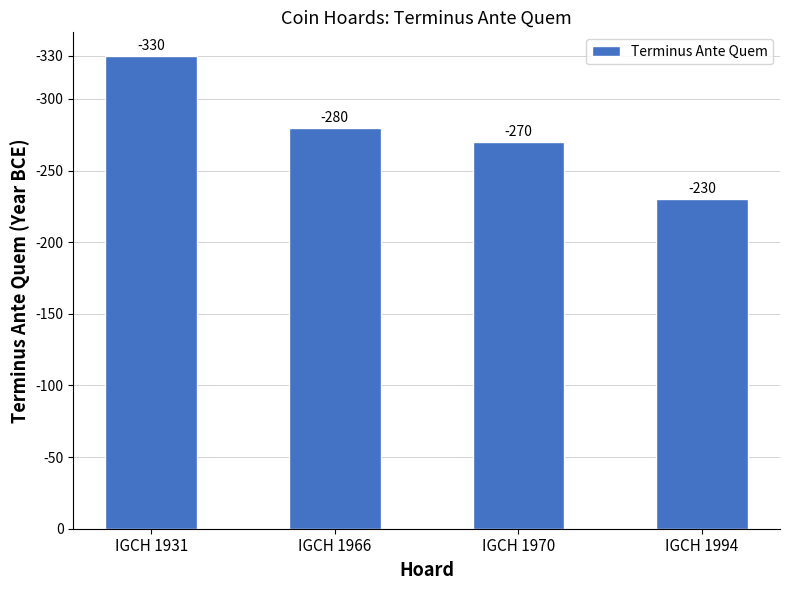

Does the chart contain stacked bars?

No